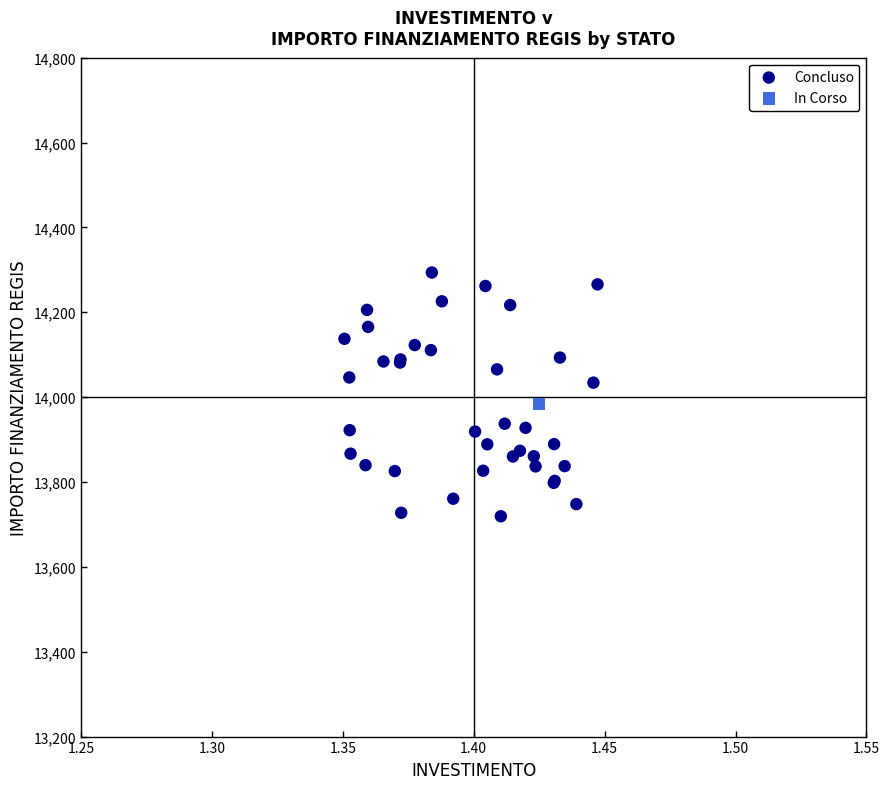

What are all the series names shown in the legend?

Concluso, In Corso